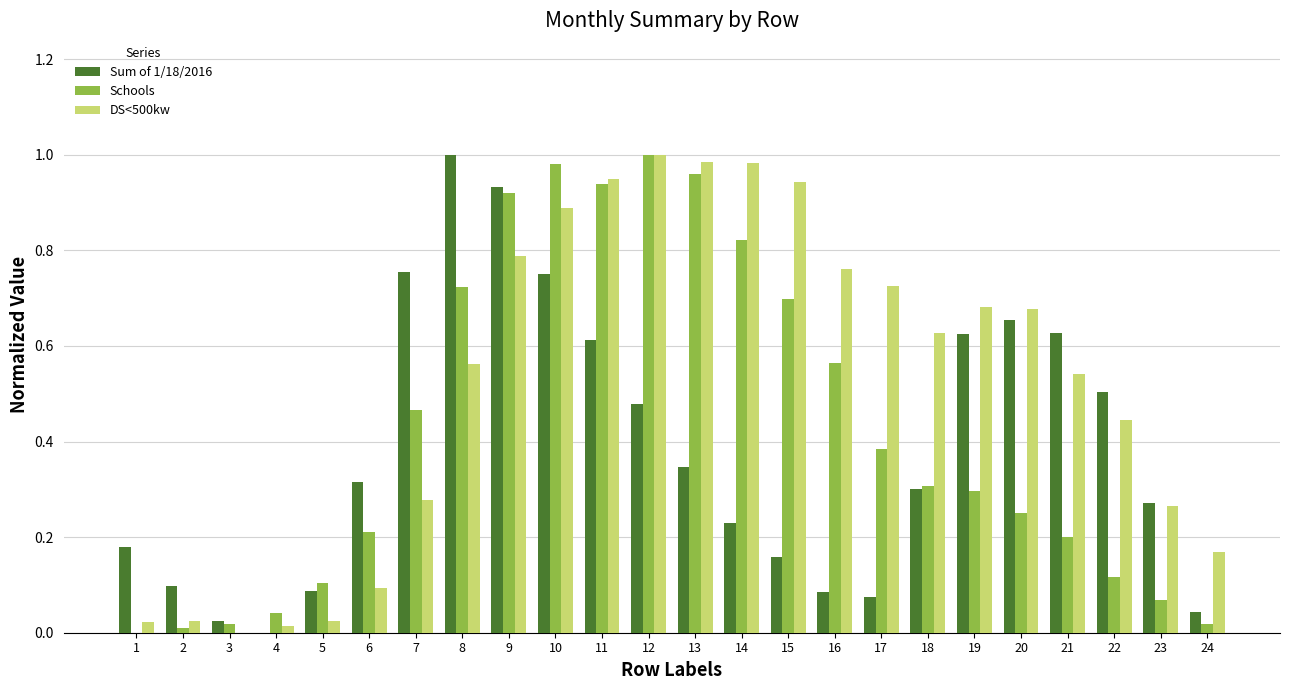

Between 7 and 8, which series saw the biggest shift?

DS<500kw